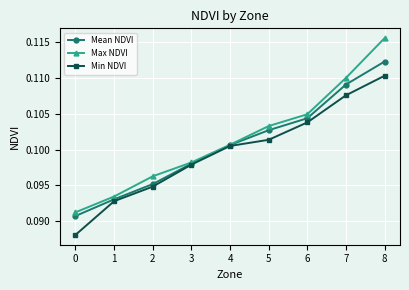

Rank the series by their average value, from highest to lowest.

Max NDVI, Mean NDVI, Min NDVI